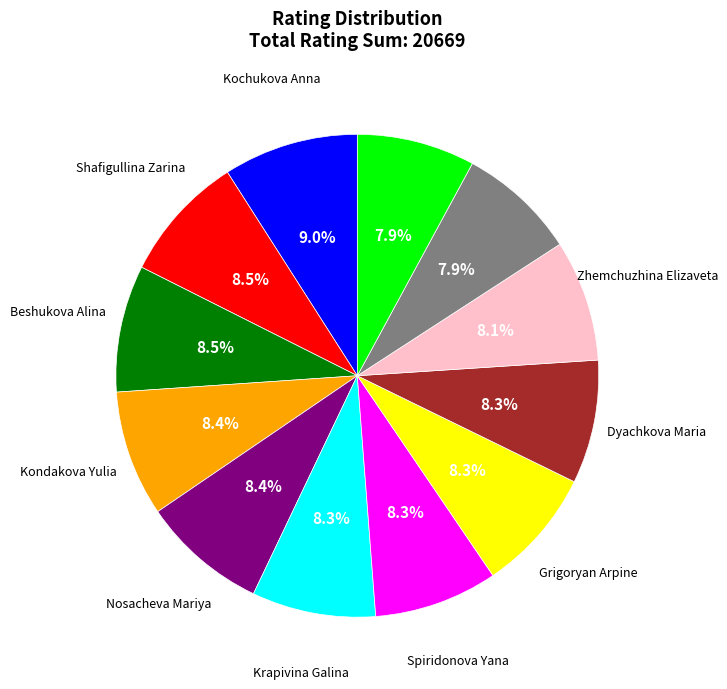

Does any single category account for the majority?

No